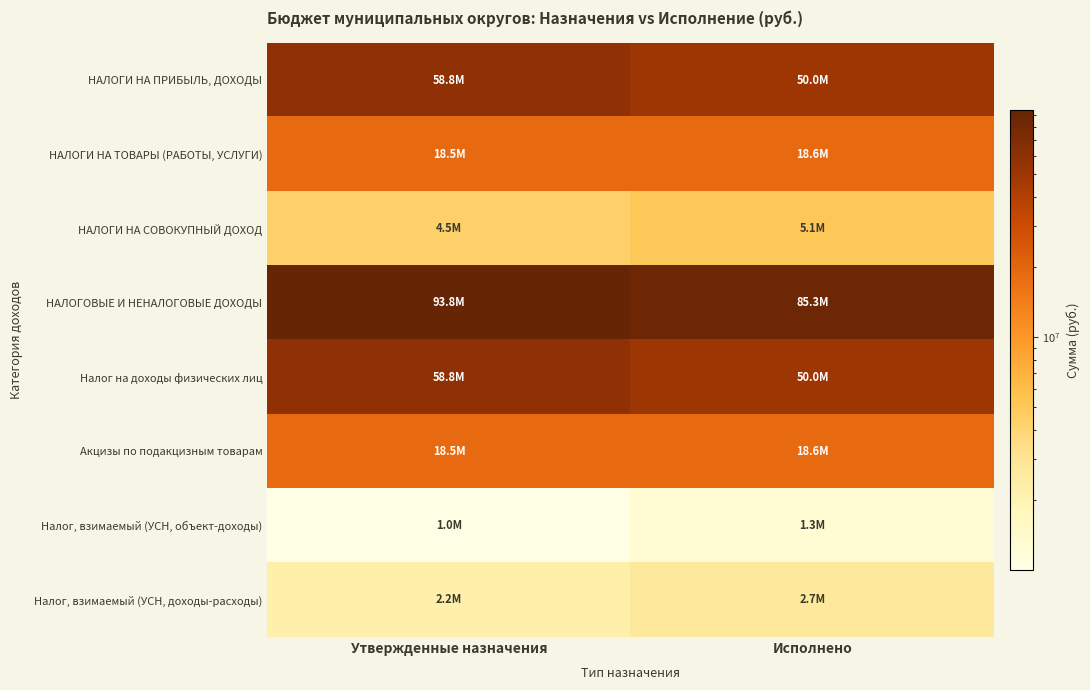

Which has a higher value, Утвержденные назначения or Исполнено?

Утвержденные назначения